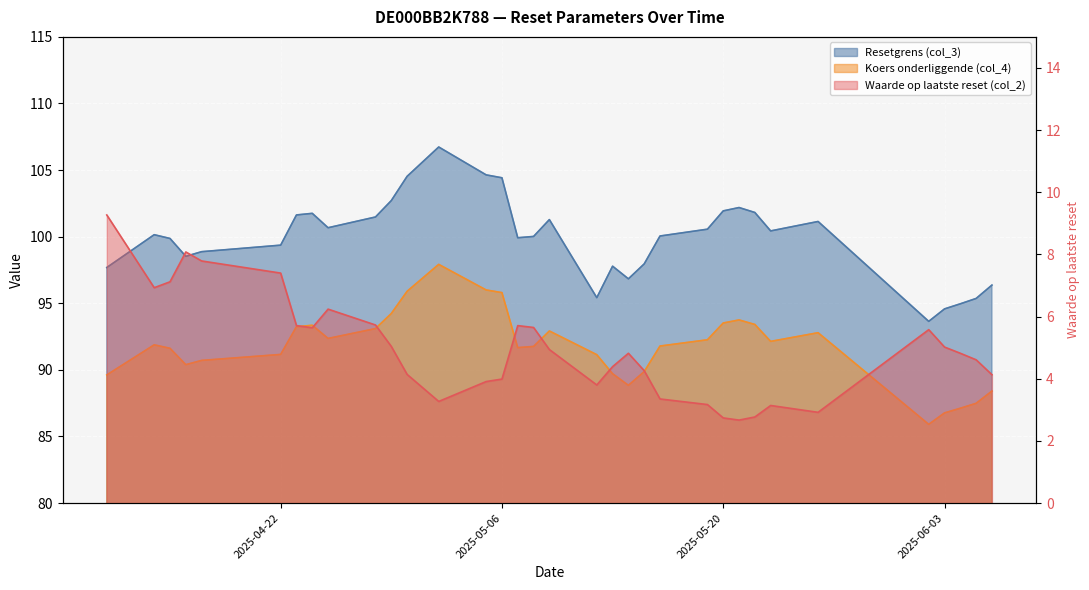

At how many categories does at least one series exceed 105?

1